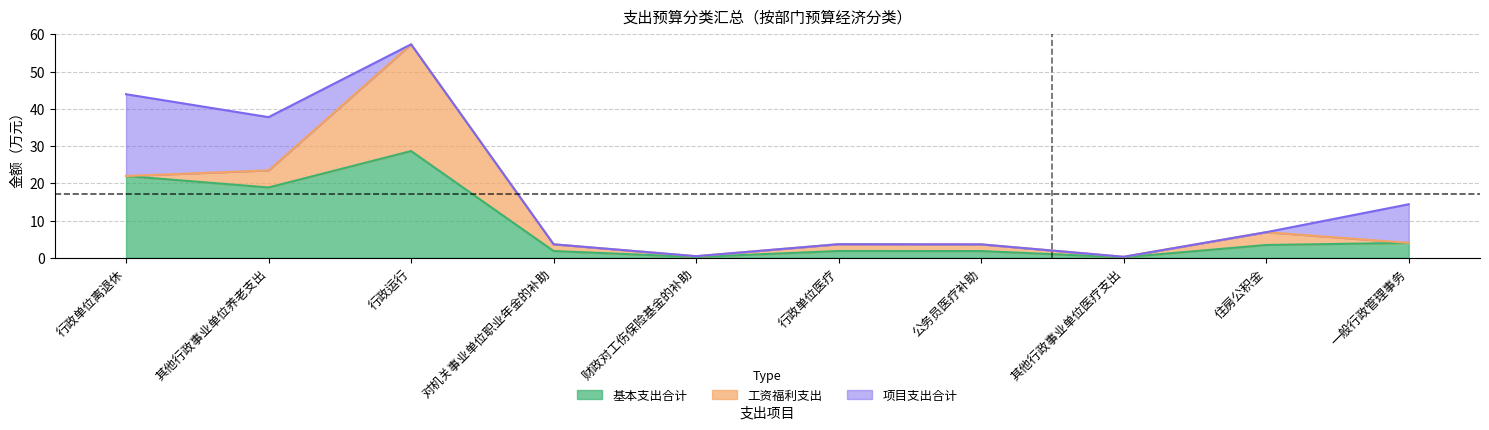

After their last crossing, which series has the higher values: 项目支出合计 or 基本支出合计?

项目支出合计